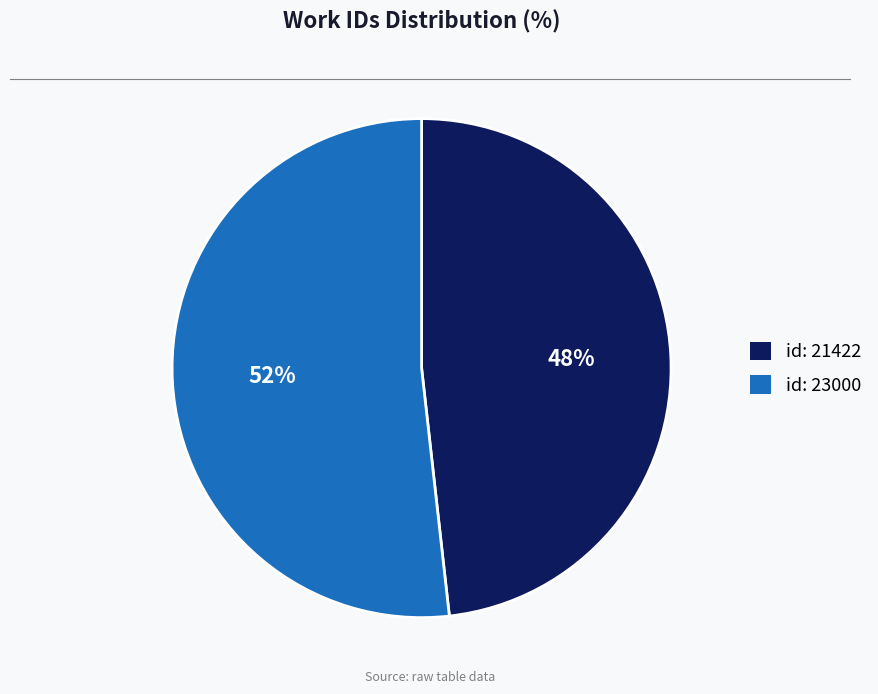

To the nearest percent, what is the difference between the largest and smallest slice percentages?

4%